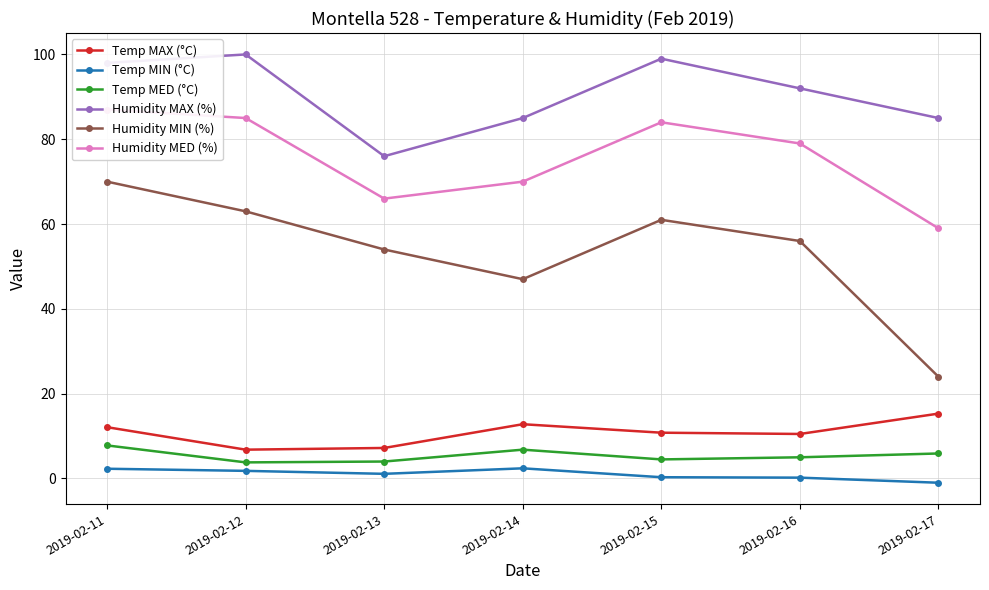

What is the total value across all series at 2019-02-16?

242.7